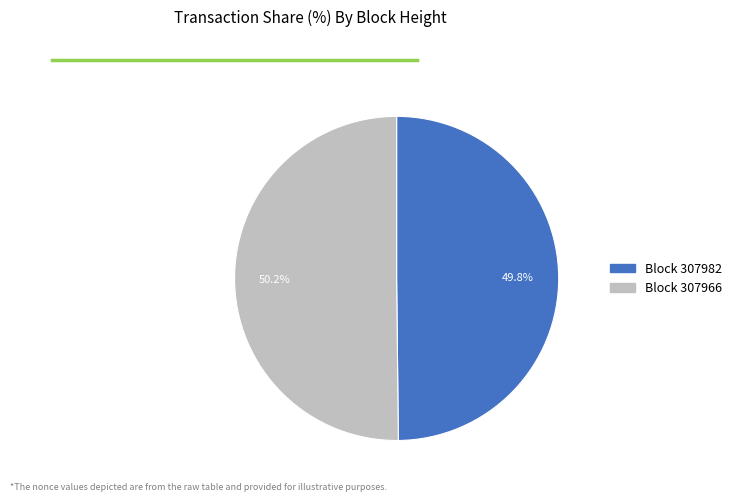

Count the number of slices in the pie.

2